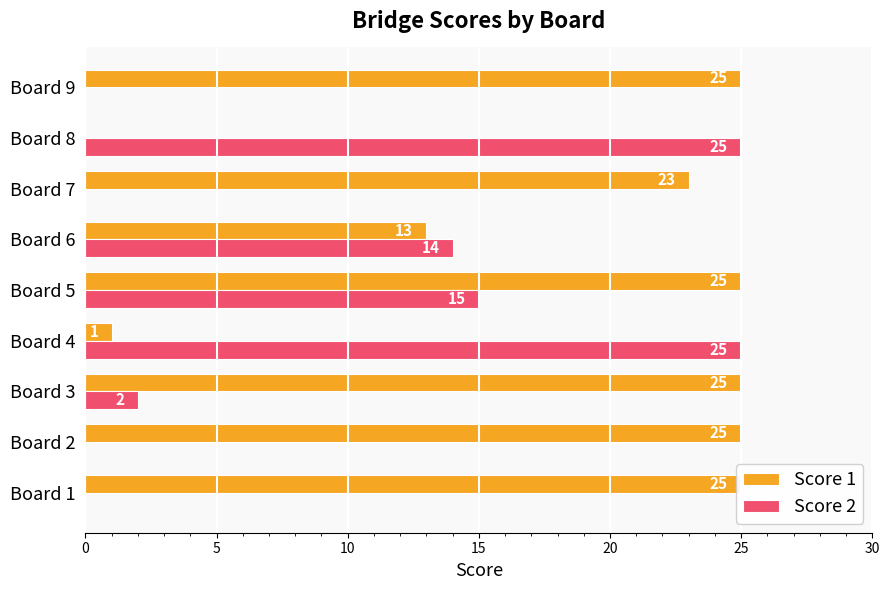

How many bars are there in total?

18